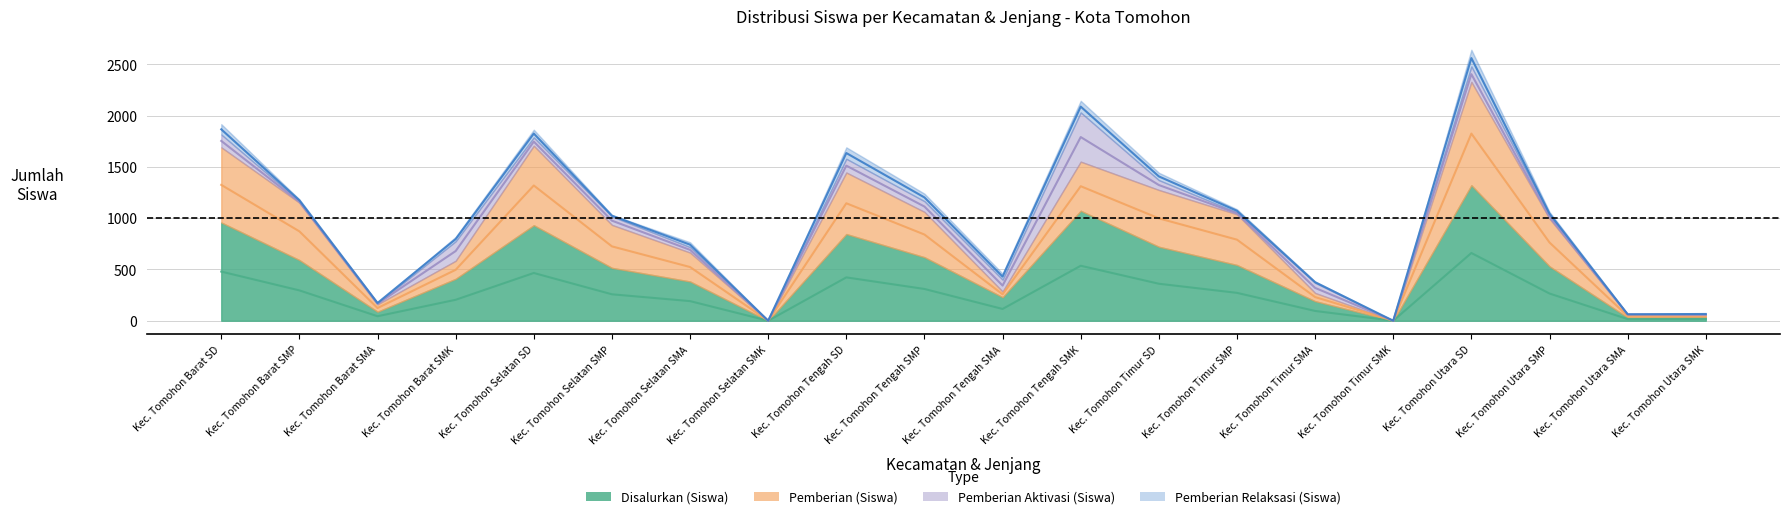

In Pemberian Relaksasi (Siswa), how many points are higher than both neighbors (excluding endpoints)?

5